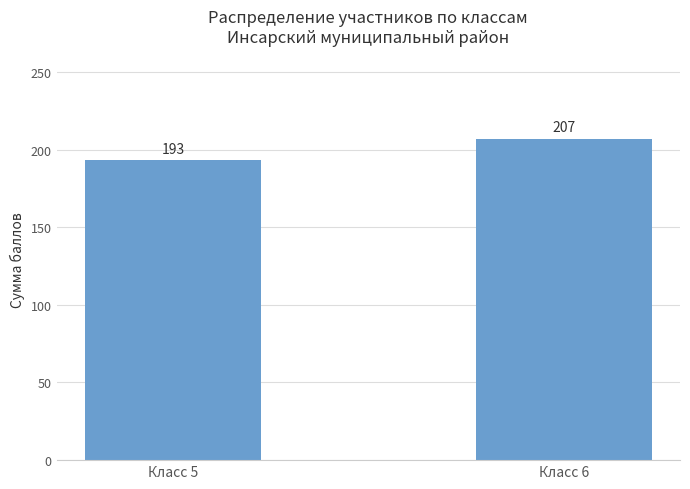

What is the change in value from Класс 5 to Класс 6?

+14